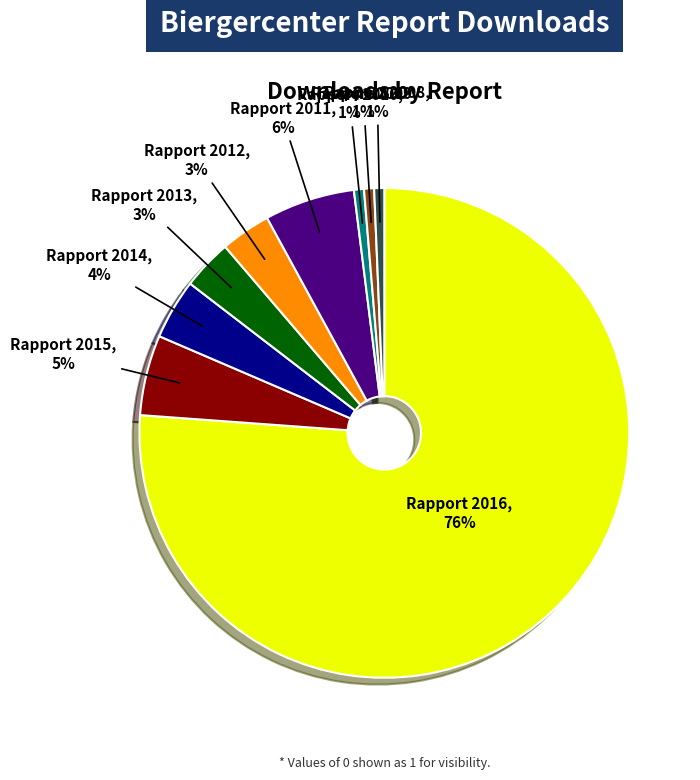

Is there a majority slice in this chart?

Yes